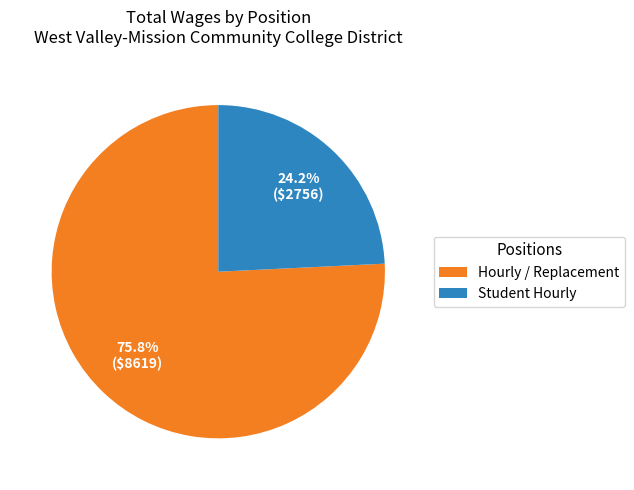

Count the number of slices in the pie.

2